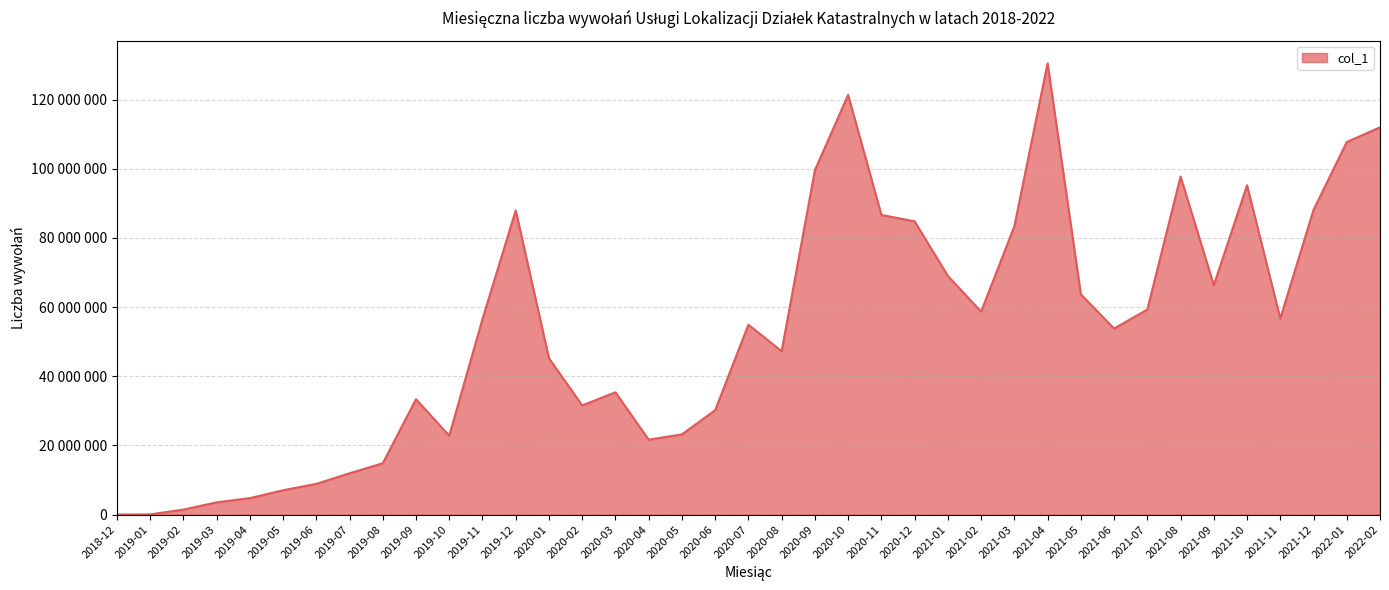

At which category does the chart reach its peak across all series?

2021-04